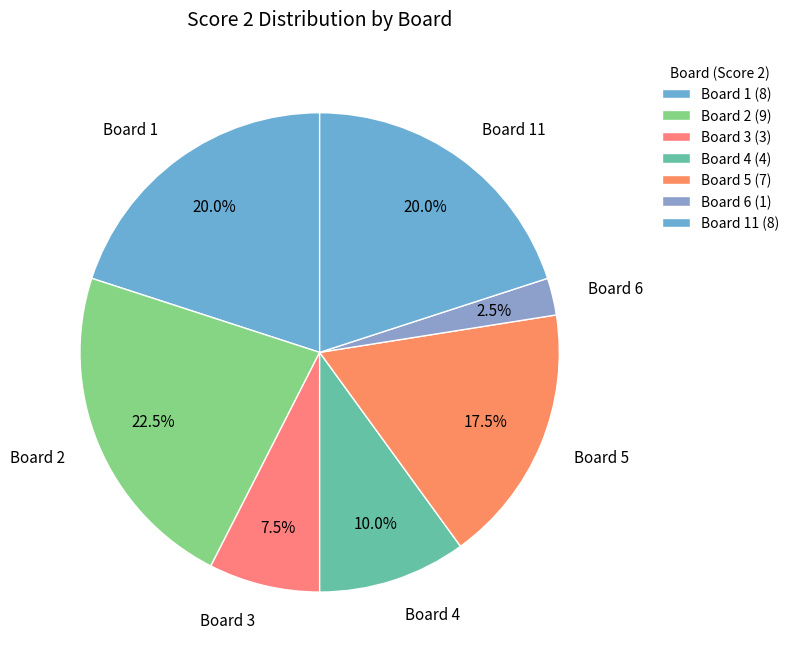

Combined, do Board 2 and Board 6 account for over 50%?

No